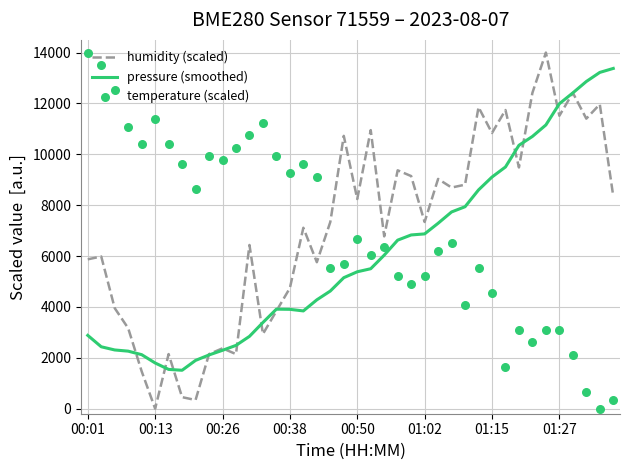

Which series has the widest spread of Y values?

humidity (scaled)